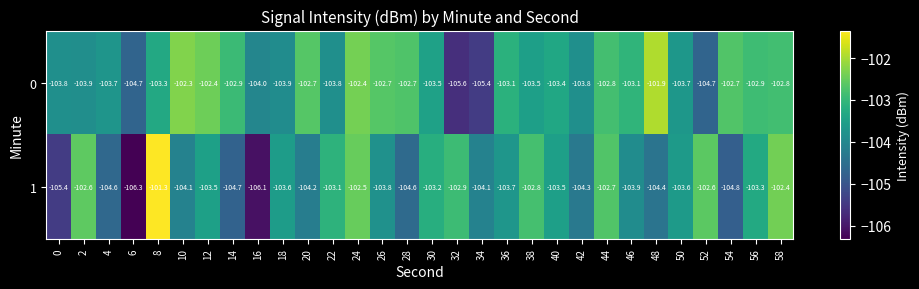

Which category has the lowest value across all series?

6